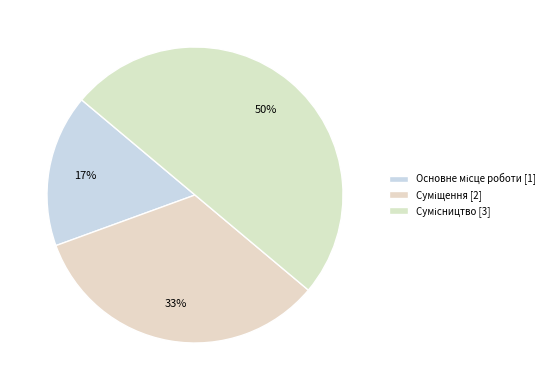

What is the change in value from Суміщення to Сумісництво?

+1